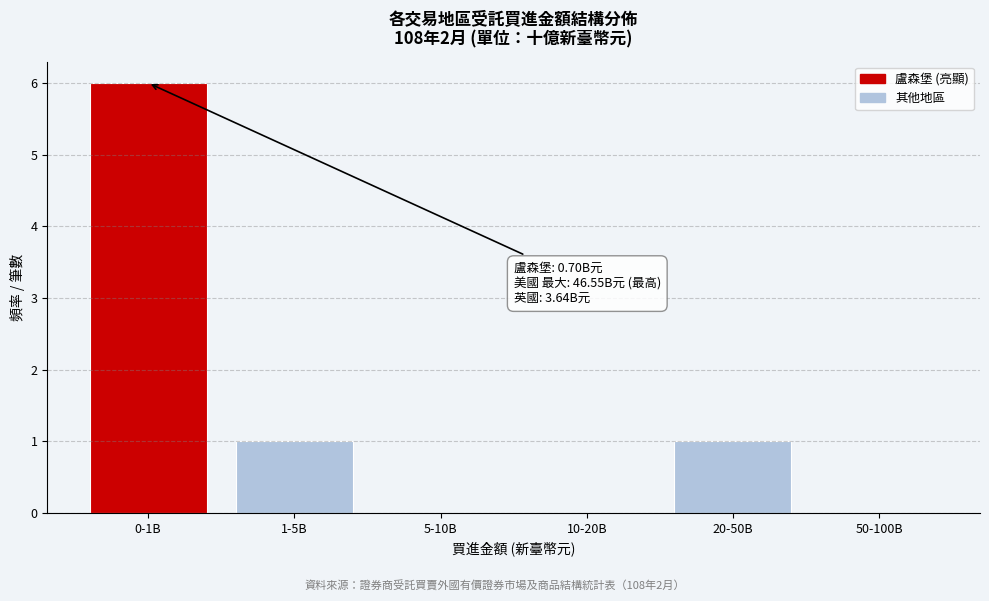

Reading right to left, what are all the values shown in this chart?

50-100B=0	20-50B=1	10-20B=0	5-10B=0	1-5B=1	0-1B=6